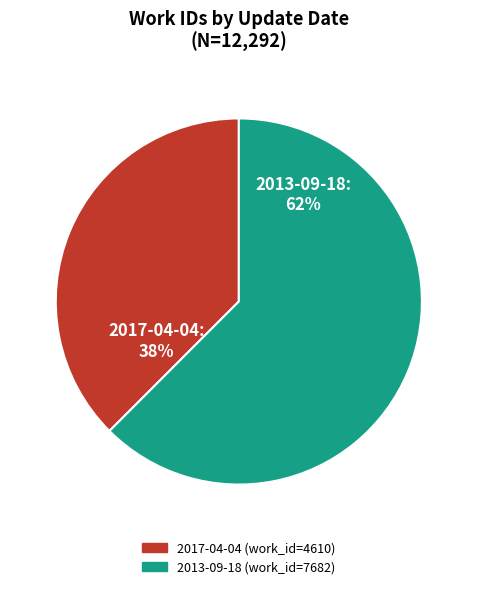

Combined, do 2013-09-18 and 2017-04-04 account for over 50%?

Yes